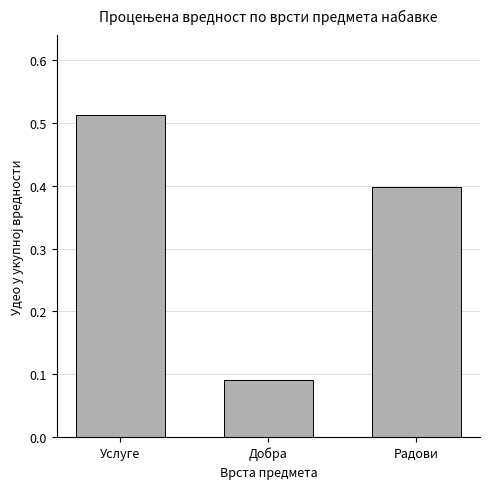

At which label is the value closest to 0?

Добра